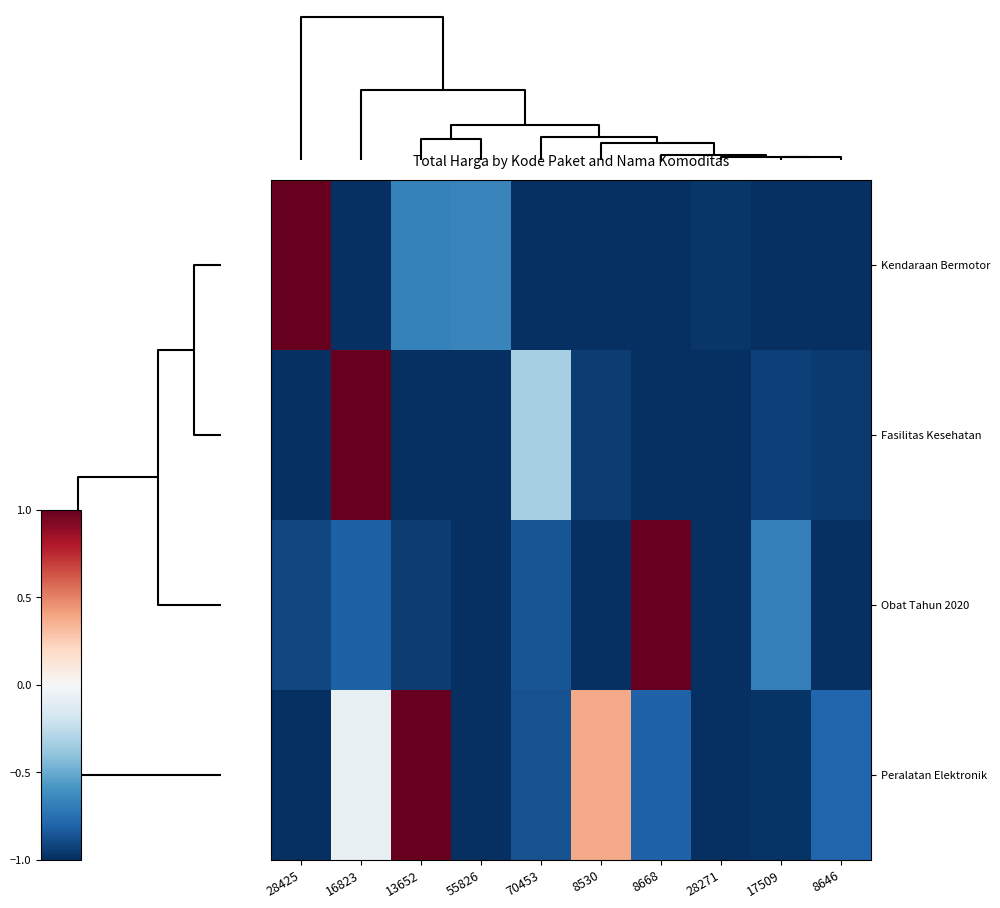

At which category is the sum across all series the highest?

16823